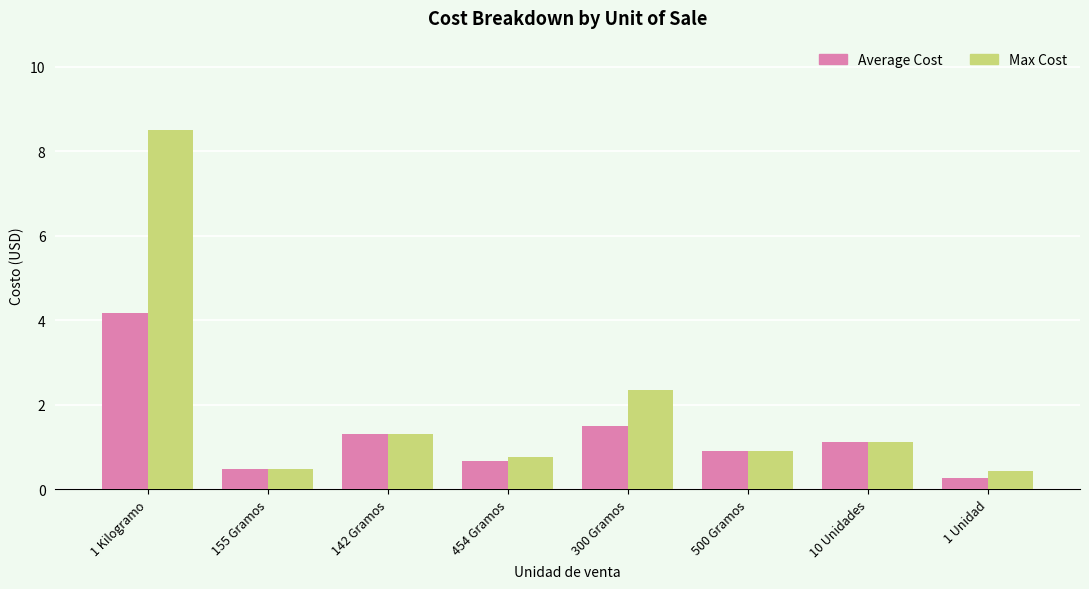

Which series has the largest range (max minus min)?

Max Cost